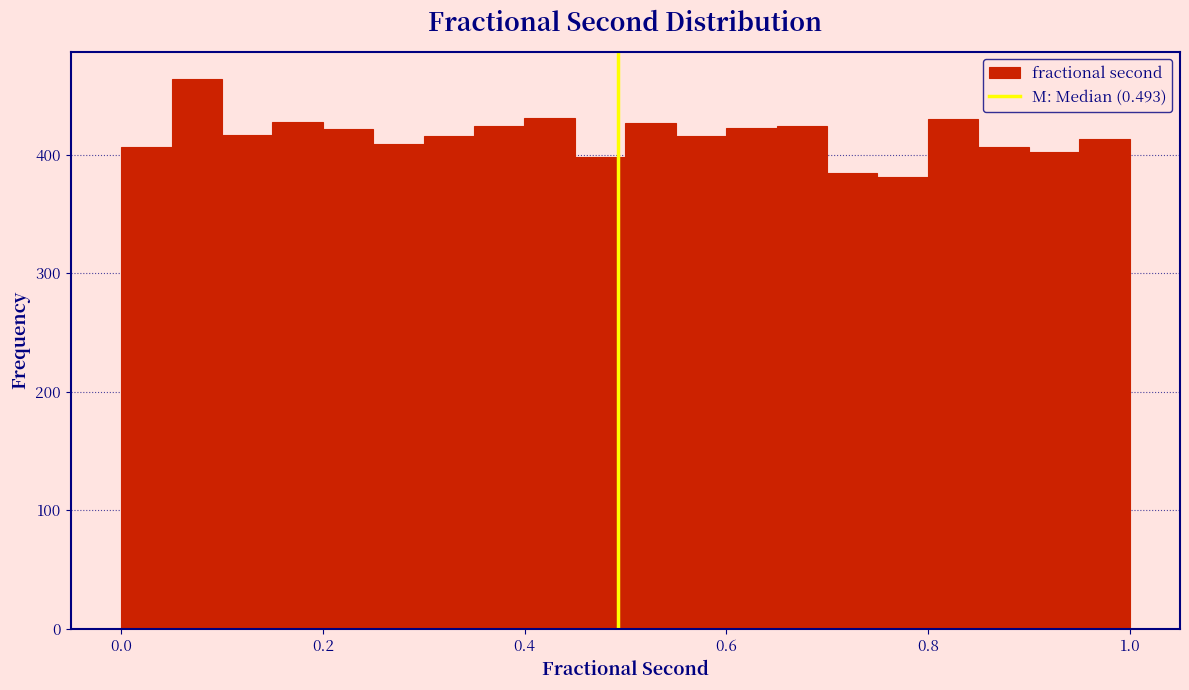

Read against the x-axis, roughly where is the centre of the tallest bar?

0.08